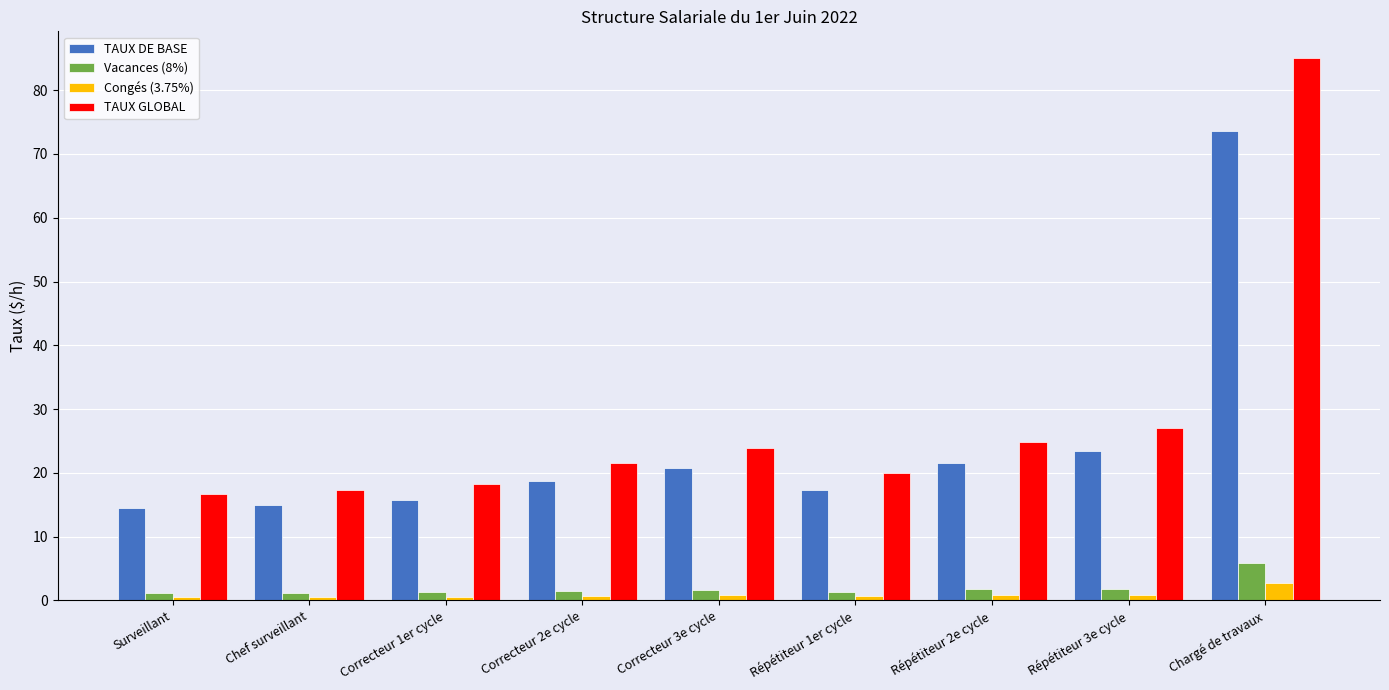

What are all the series names shown in the legend?

TAUX DE BASE, Vacances (8%), Congés (3.75%), TAUX GLOBAL